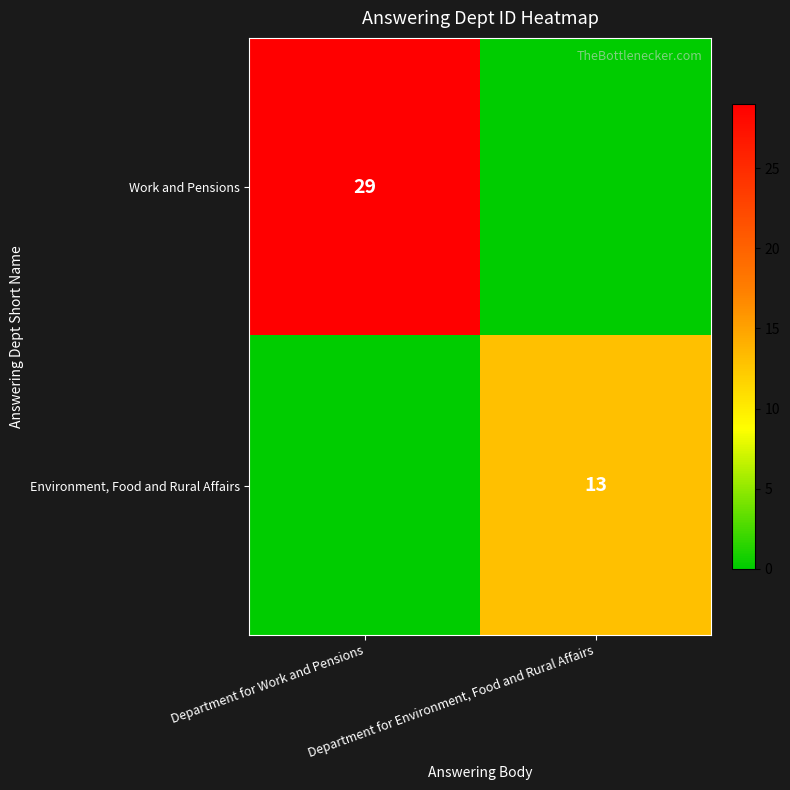

Is it true that Work and Pensions equals 29 at Department for Work and Pensions?

True